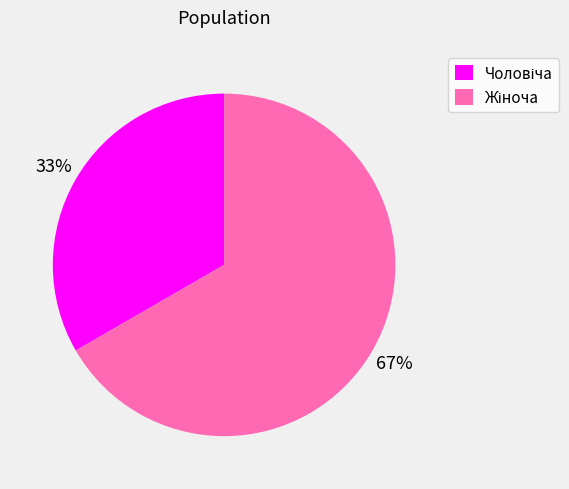

Does any single category account for the majority?

Yes